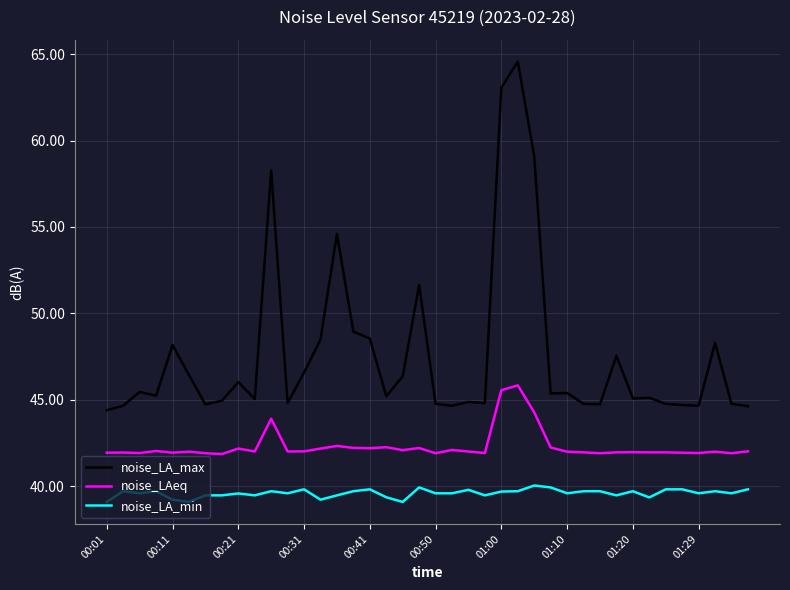

What is the maximum value shown in the chart?

64.6